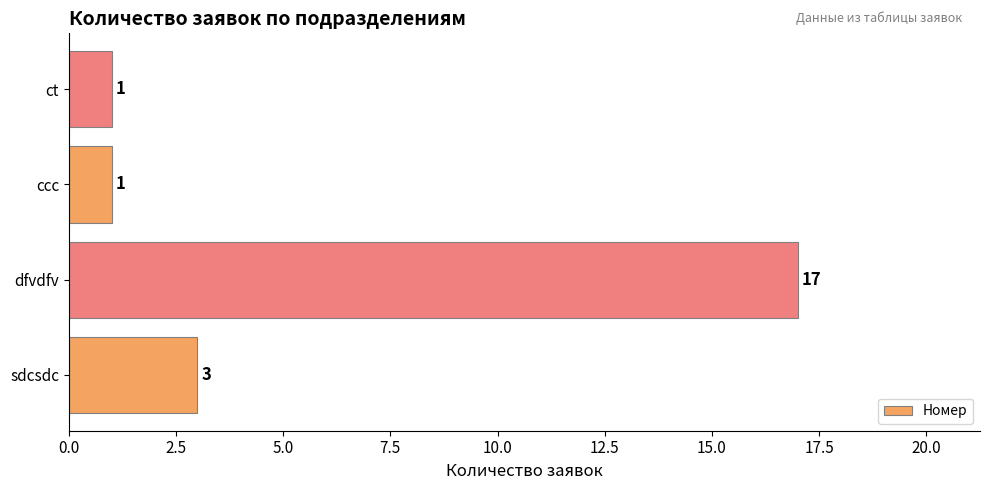

Reading top to bottom, list all the values displayed in this chart.

ct=1	ccc=1	dfvdfv=17	sdcsdc=3